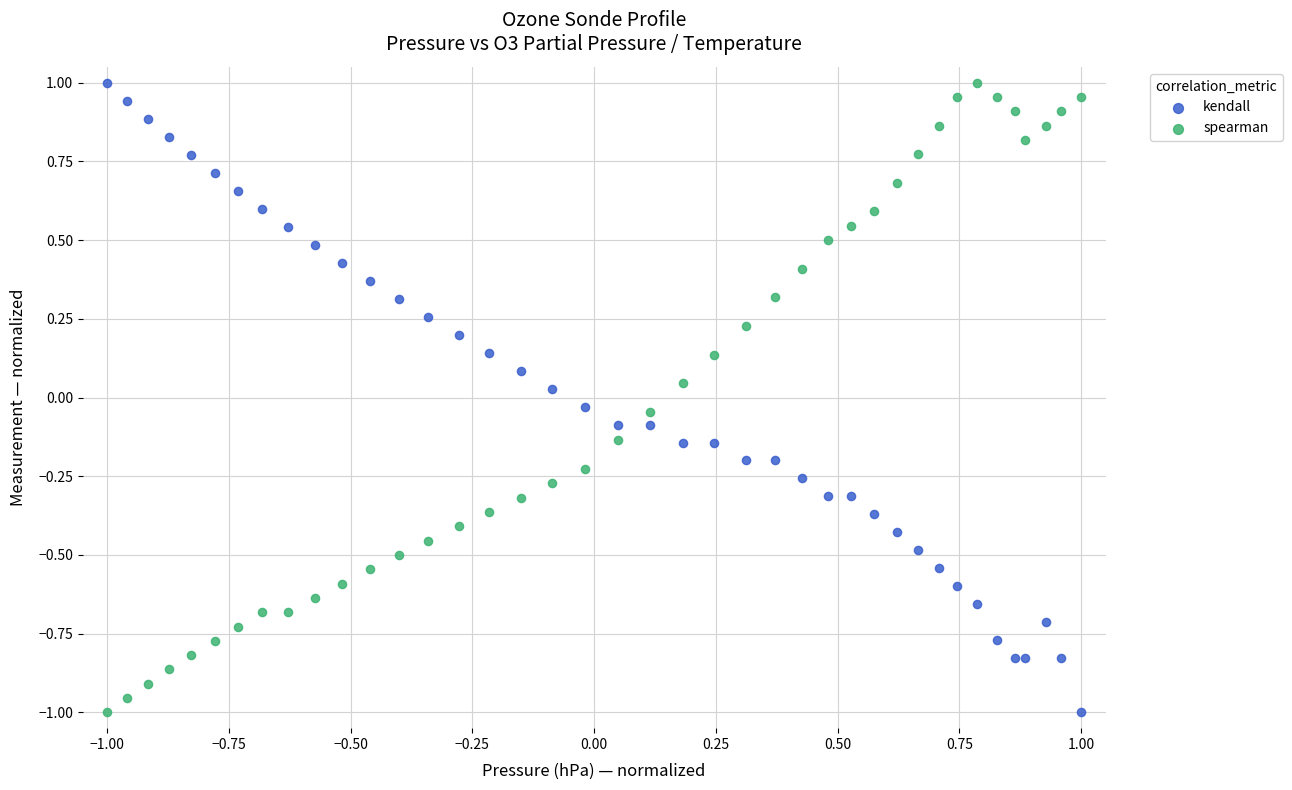

What are all the series names shown in the legend?

kendall, spearman